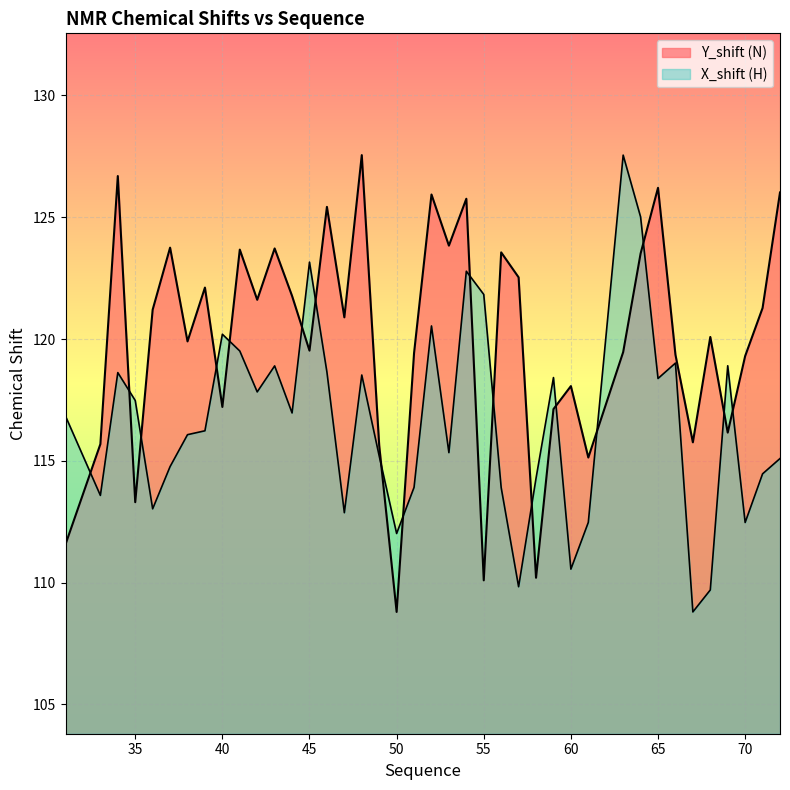

Which series has the largest range (max minus min)?

Y_shift